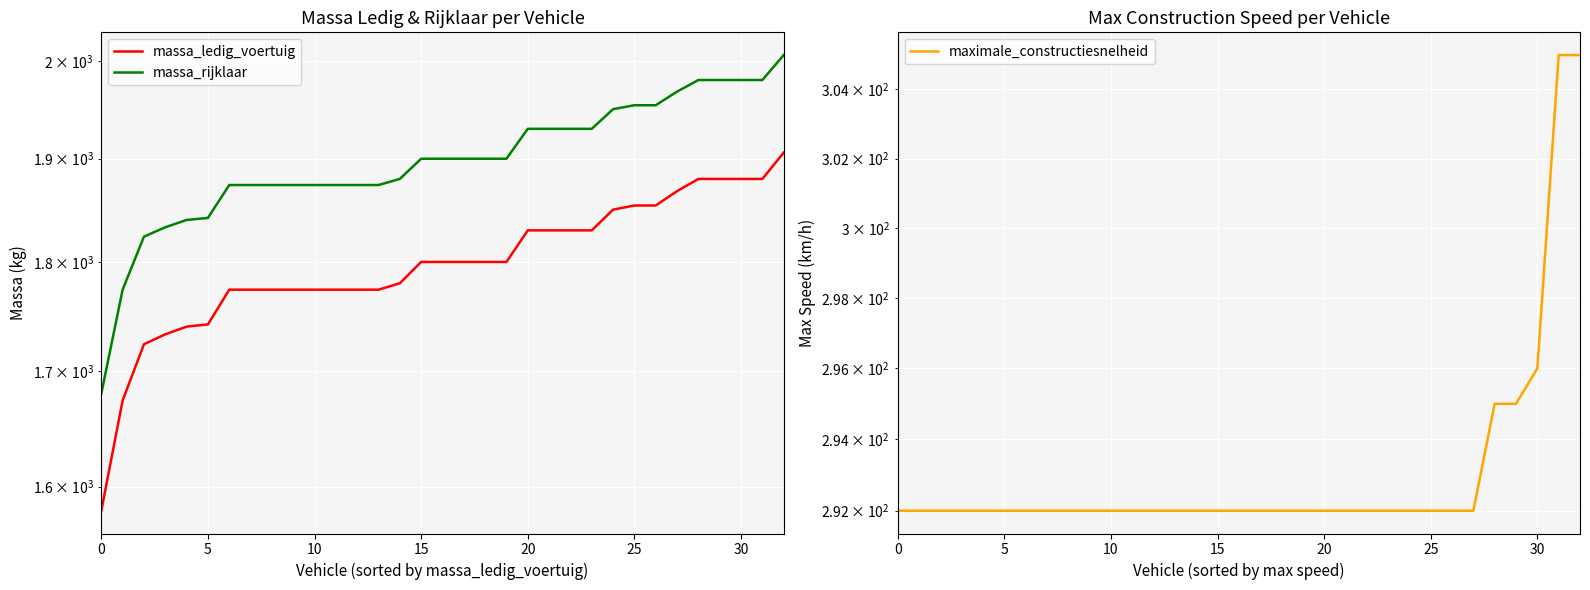

The value of massa_rijklaar at 35 is 905. True or false?

False